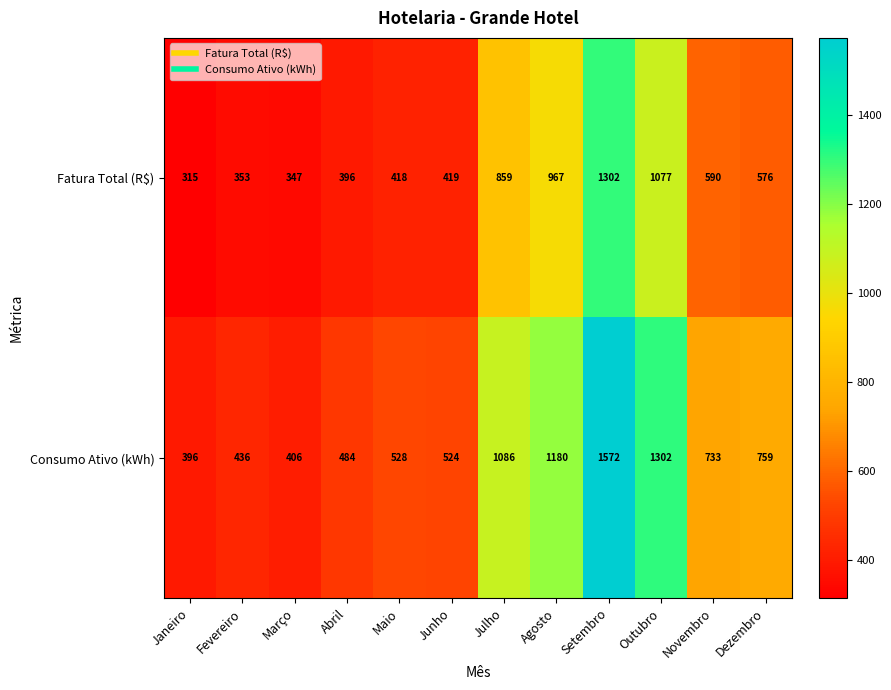

Which series changed the most between Janeiro and Maio?

Consumo Ativo (kWh)